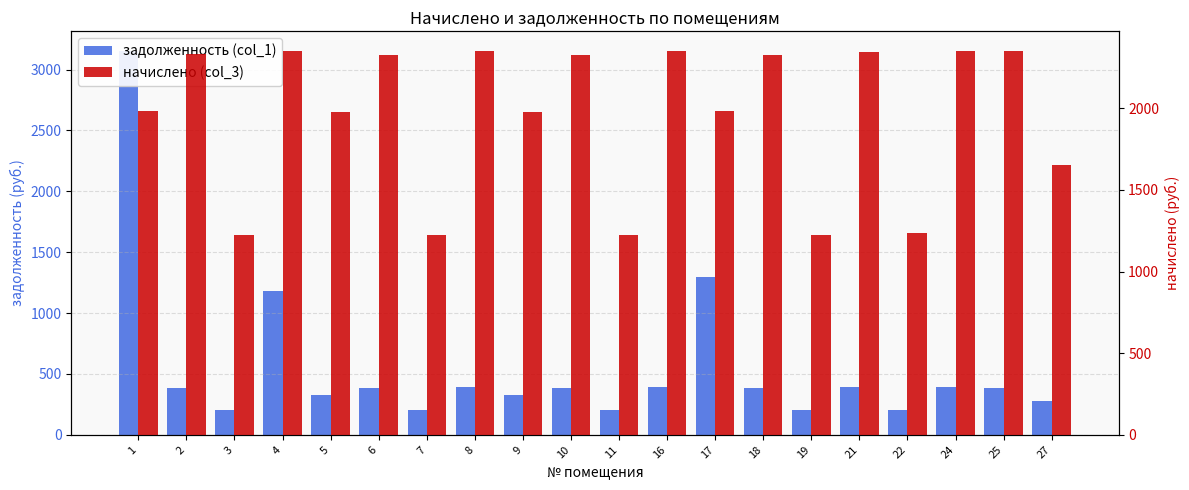

Which series has the largest range (max minus min)?

задолженность (col_1)